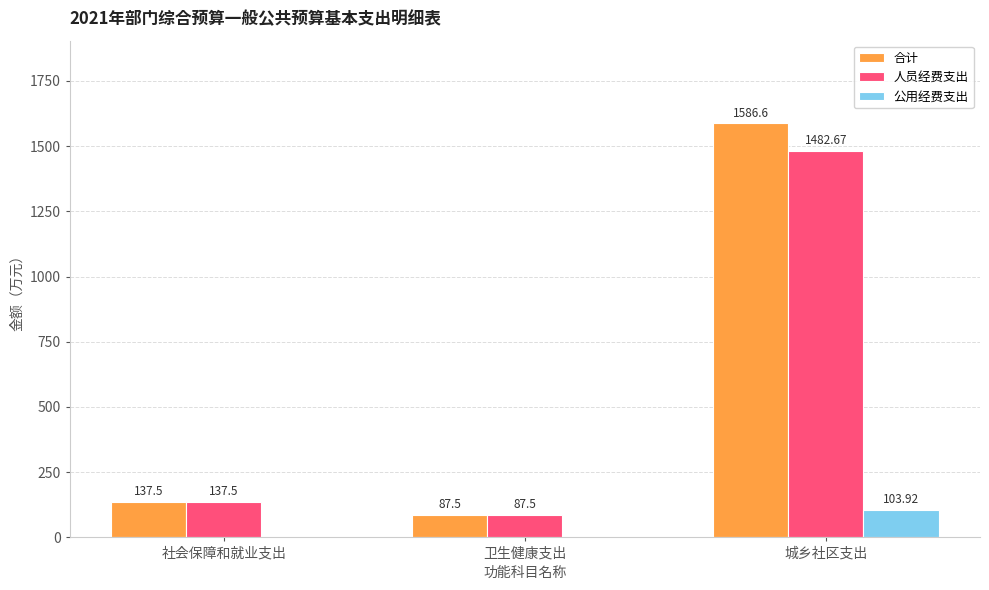

Which series changed the most between 社会保障和就业支出 and 城乡社区支出?

合计